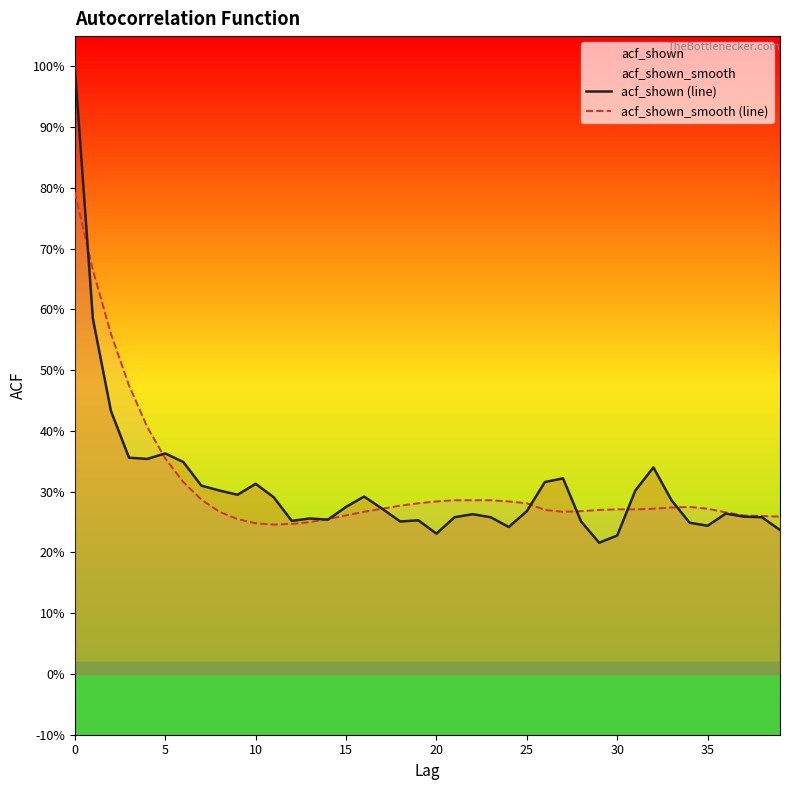

How many lines are shown in the chart?

2